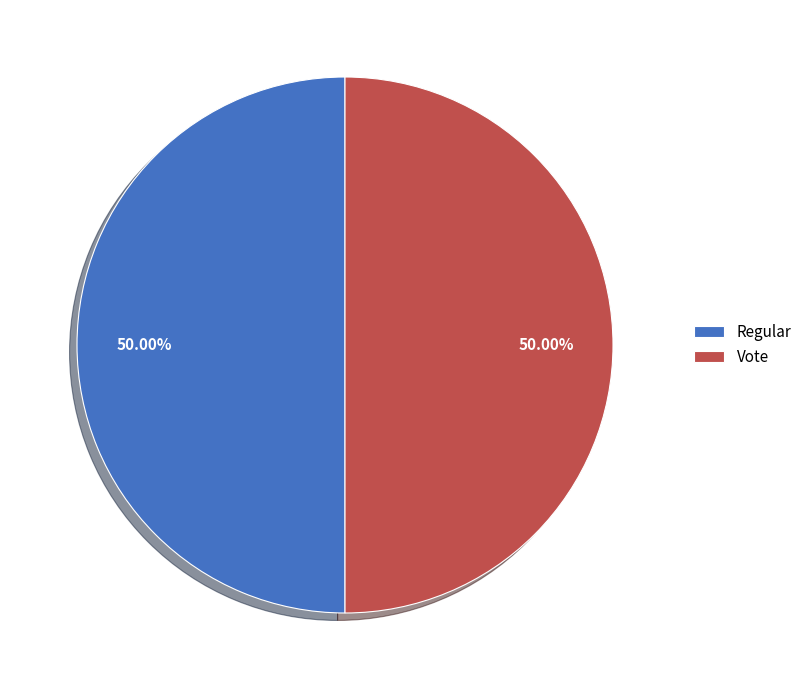

To the nearest percent, what percentage of the pie is Regular?

50%